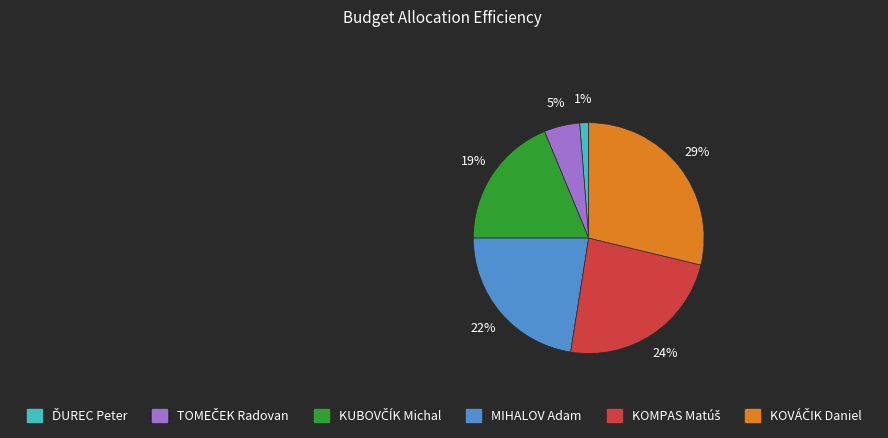

True or false: MIHALOV Adam accounts for 30% of the total.

False